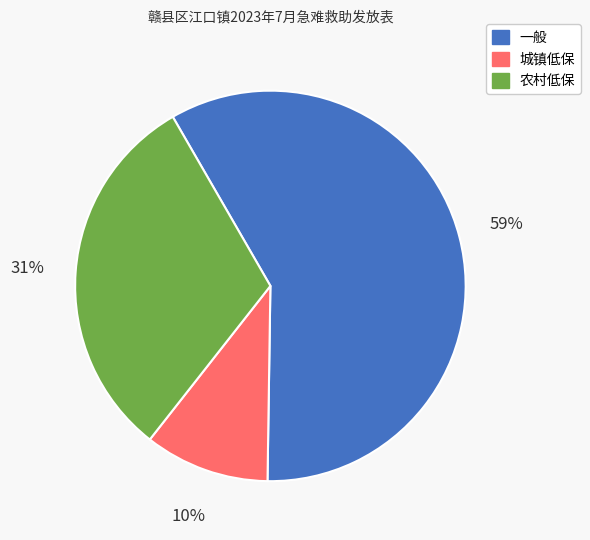

Is there a majority slice in this chart?

Yes